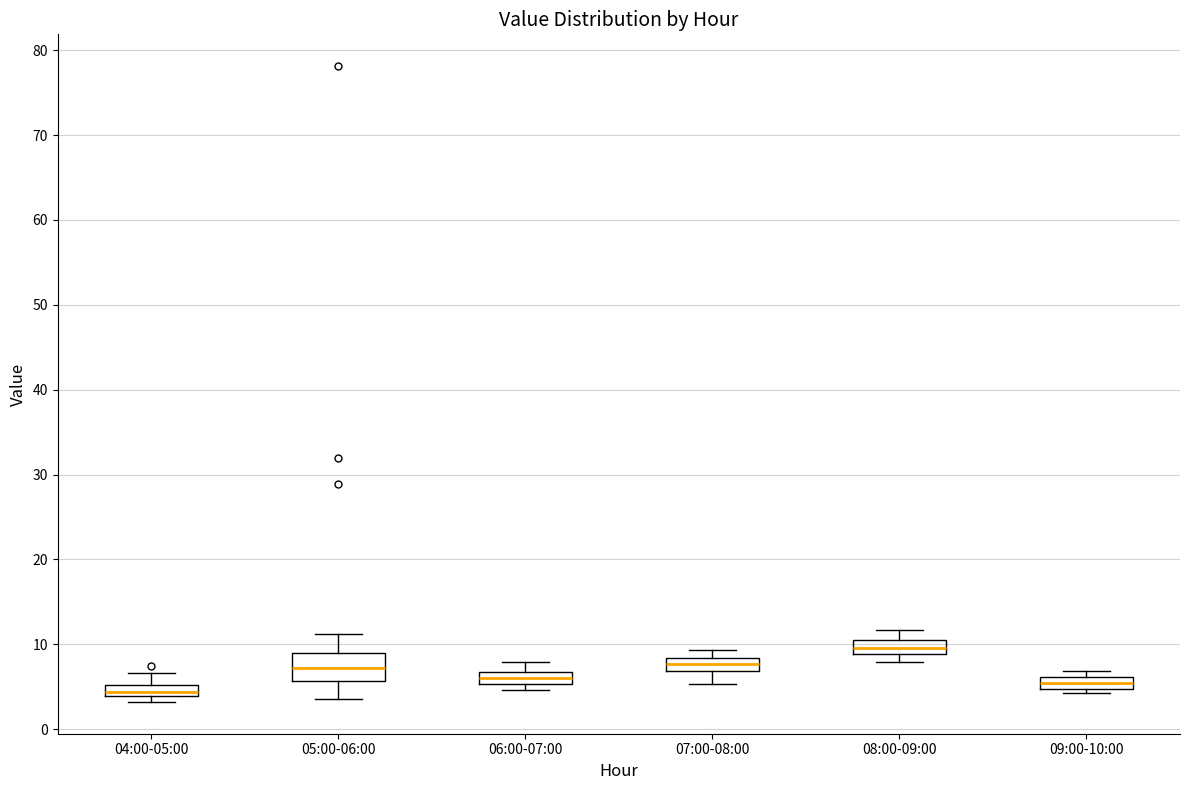

Which box's median line is the lowest?

04:00-05:00